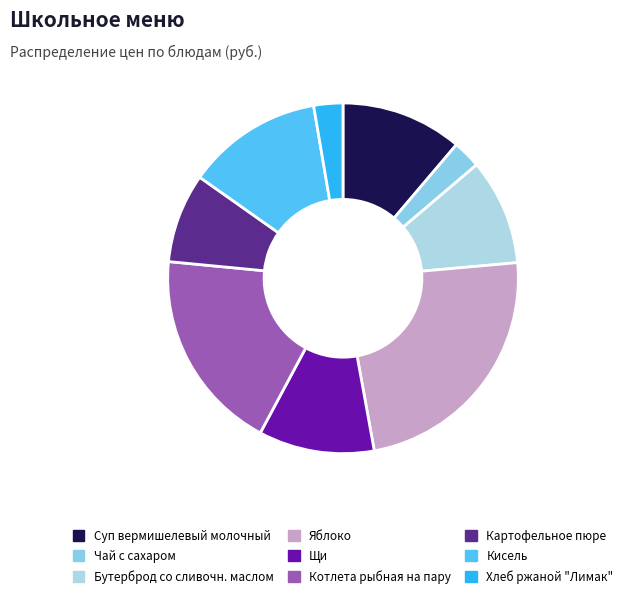

How much of the chart is everything except Кисель?

87.5%